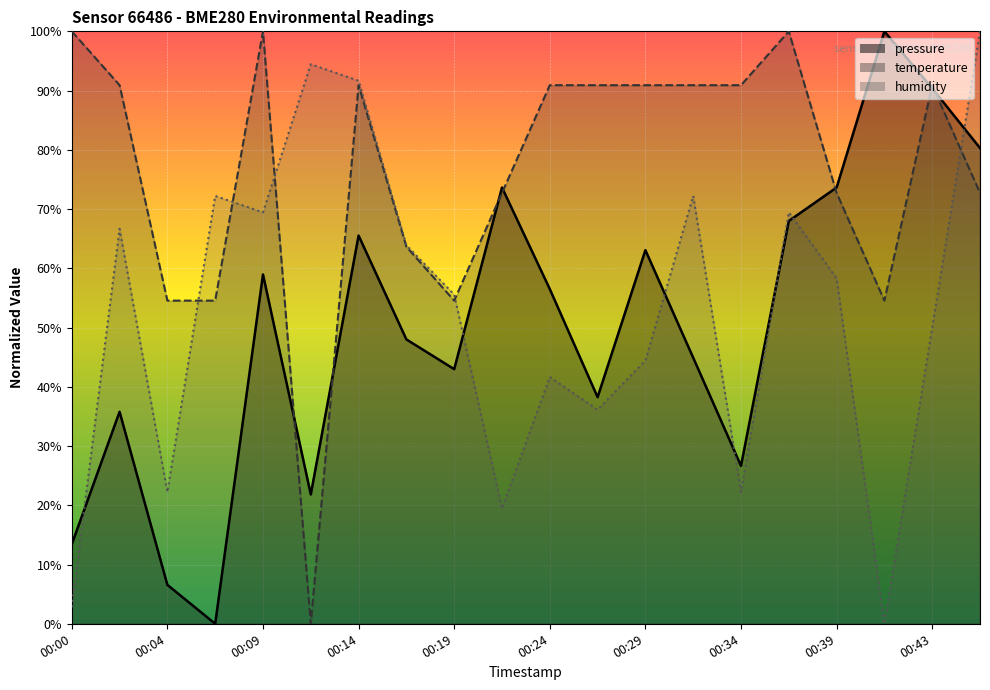

At which category does the chart reach its minimum across all series?

00:07